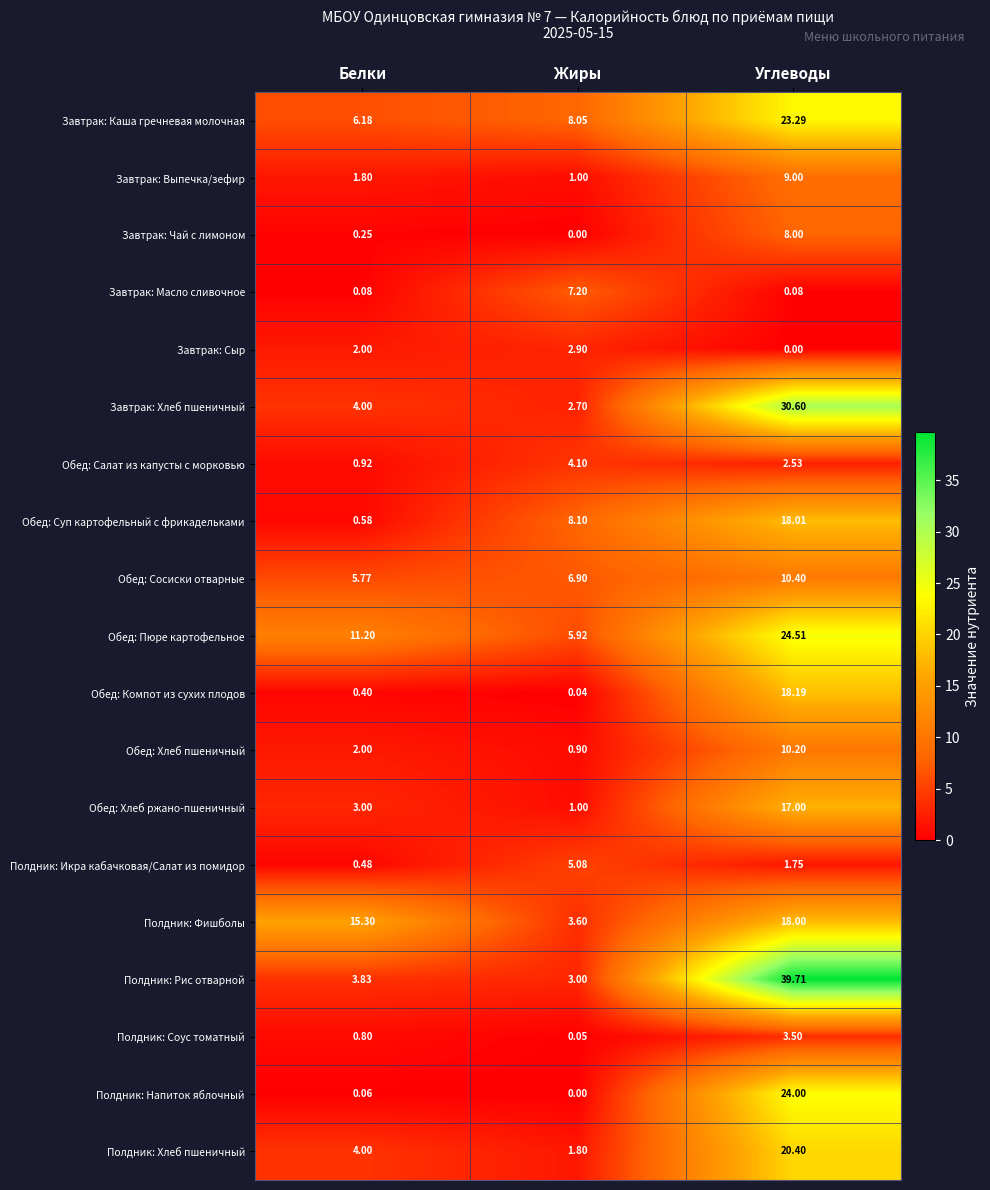

List the series in order of their peak value, highest first.

Полдник: Рис отварной, Завтрак: Хлеб пшеничный, Обед: Пюре картофельное, Полдник: Напиток яблочный, Завтрак: Каша гречневая молочная, Полдник: Хлеб пшеничный, Обед: Компот из сухих плодов, Обед: Суп картофельный с фрикадельками, Полдник: Фишболы, Обед: Хлеб ржано-пшеничный, Обед: Сосиски отварные, Обед: Хлеб пшеничный, Завтрак: Выпечка/зефир, Завтрак: Чай с лимоном, Завтрак: Масло сливочное, Полдник: Икра кабачковая/Салат из помидор, Обед: Салат из капусты с морковью, Полдник: Соус томатный, Завтрак: Сыр